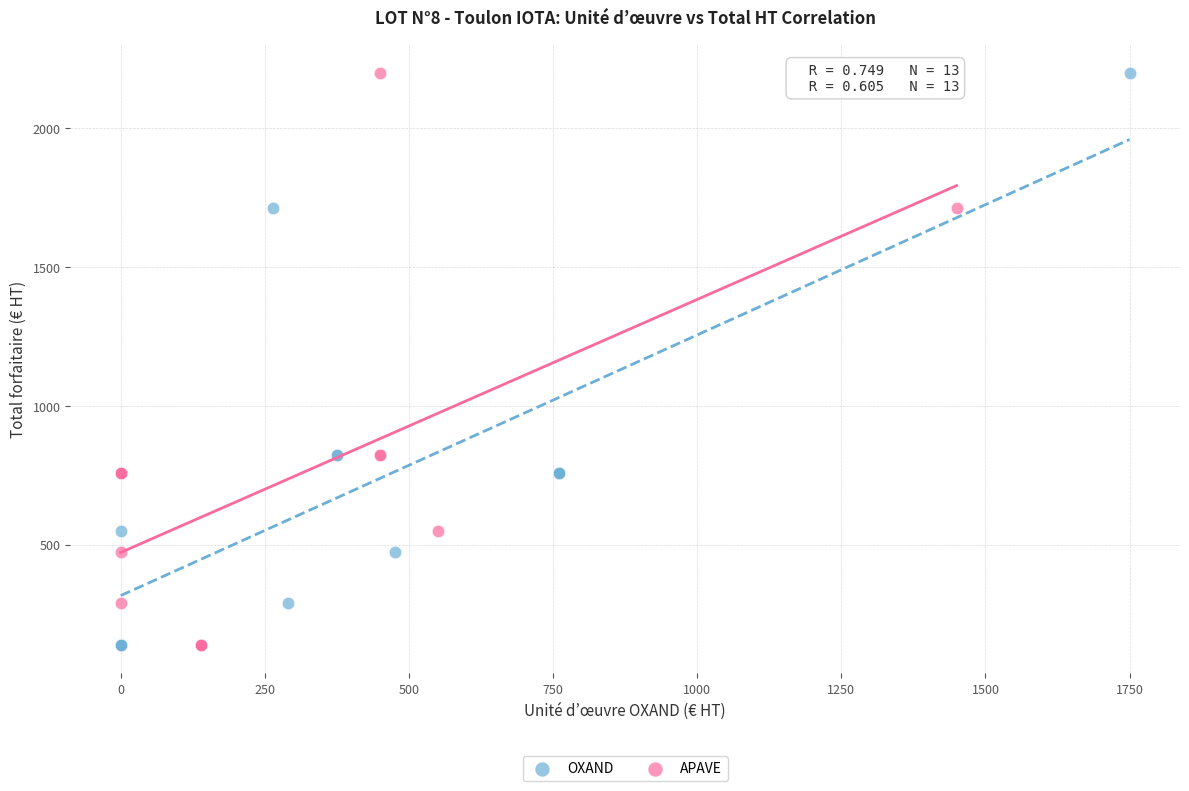

What are all the series names shown in the legend?

OXAND, APAVE